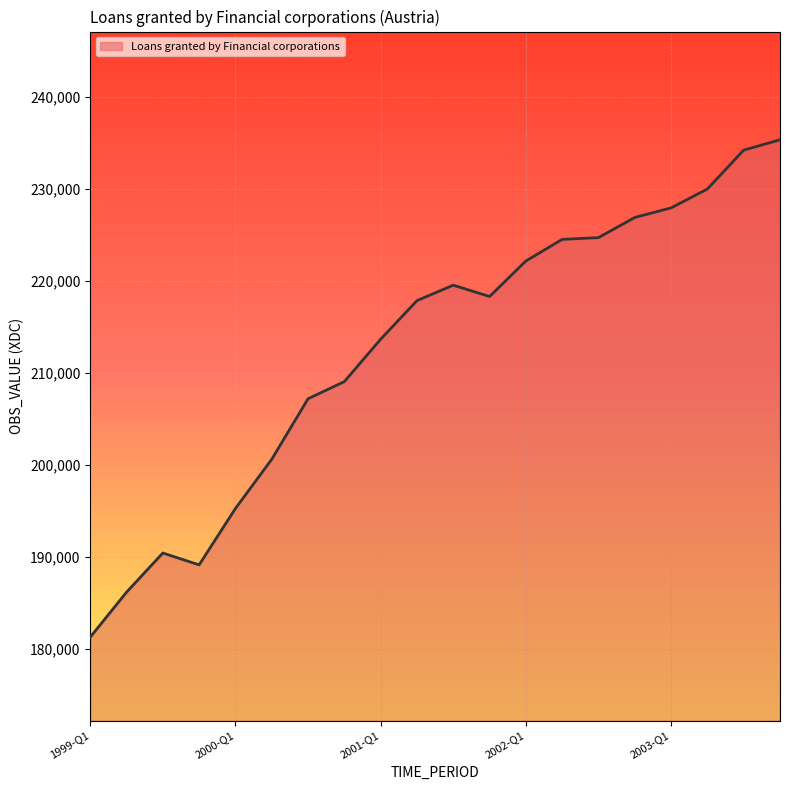

What is the minimum value shown in the chart?

181274